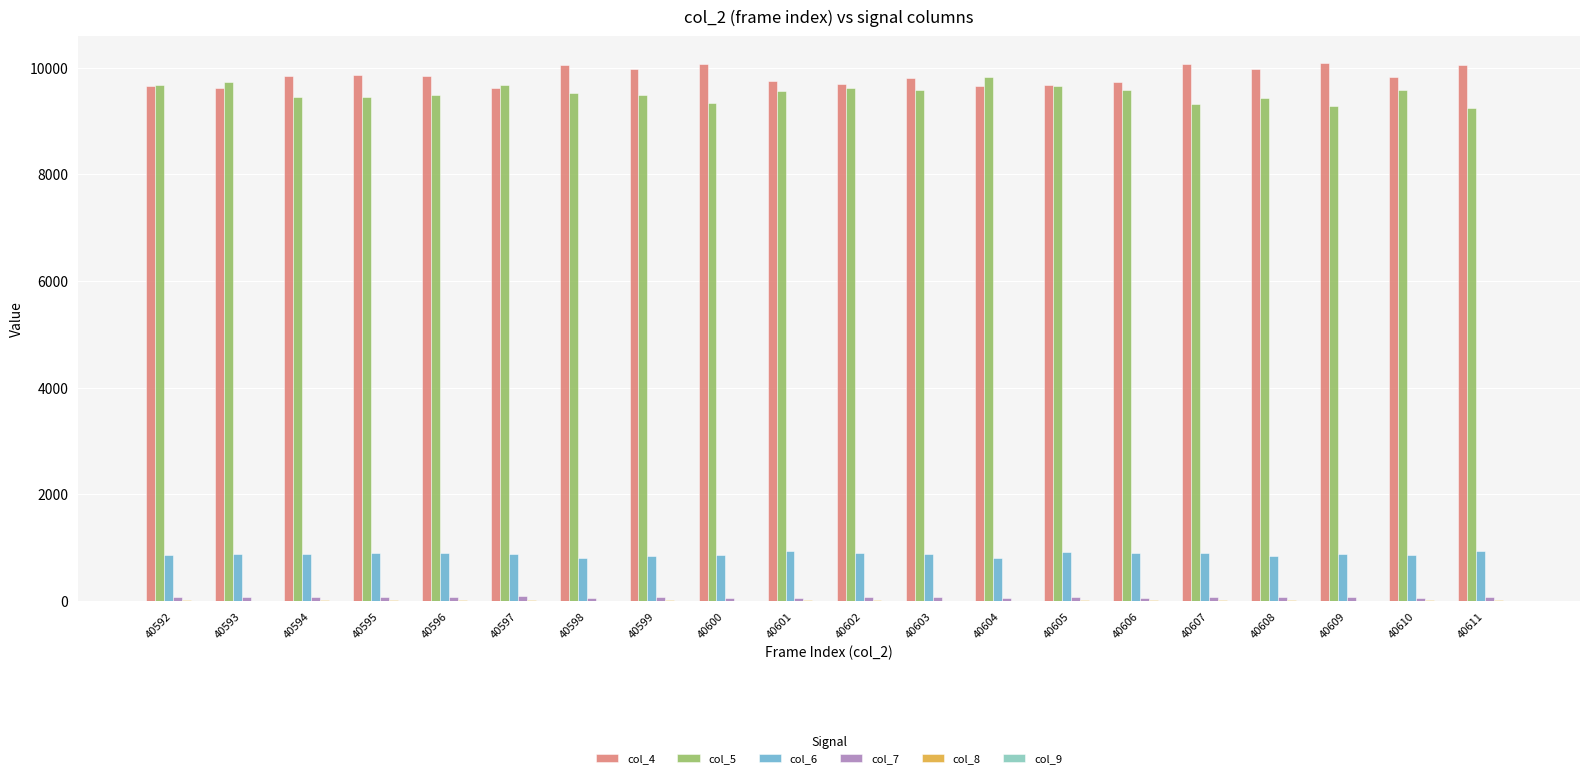

What is the greatest value displayed?

10079